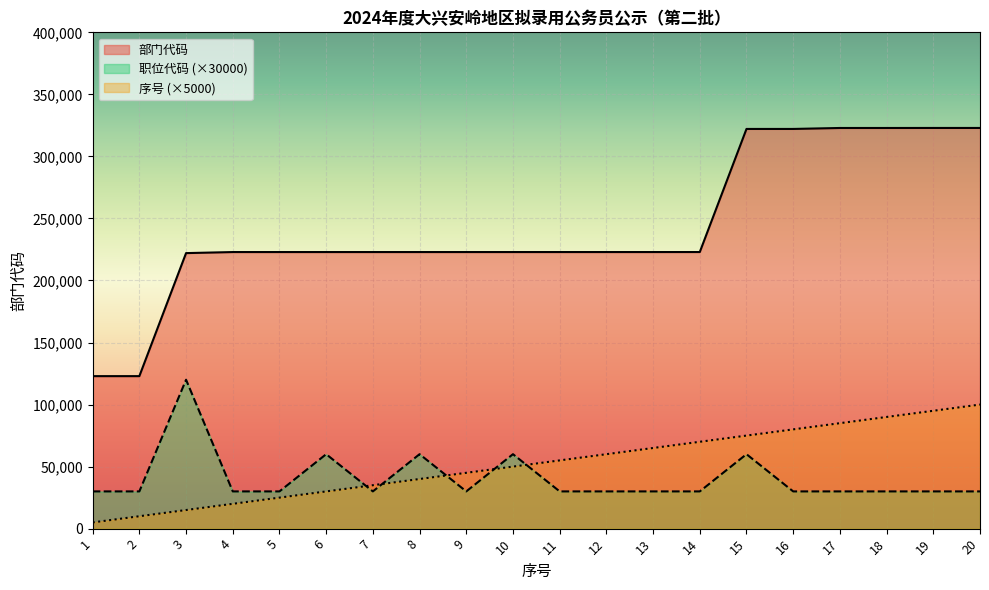

True or false: 部门代码 and 职位代码 (×30000) intersect in this chart.

False